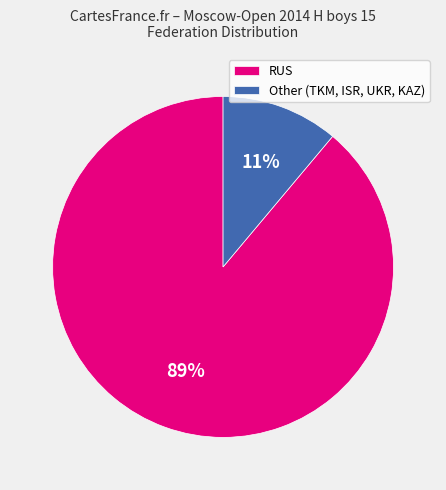

Is RUS the majority of the pie?

Yes